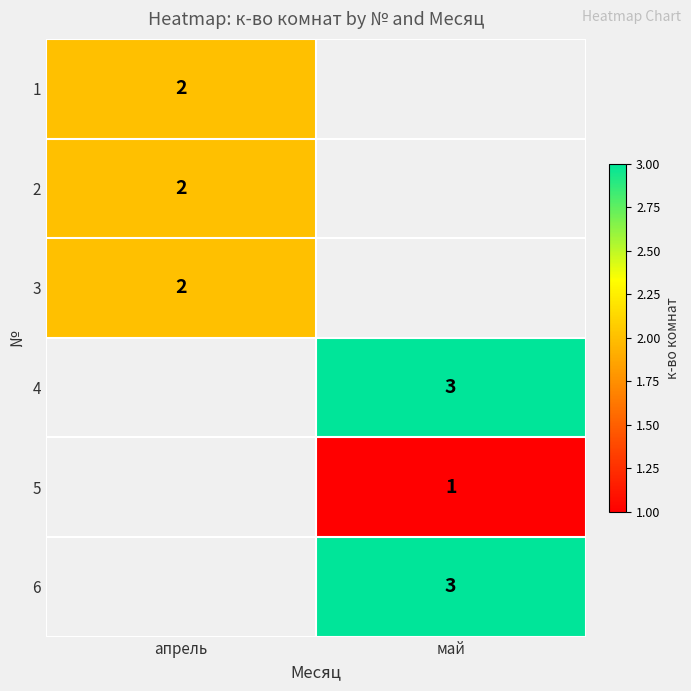

Is the value of 6 at май greater than the value of 3 at апрель?

Yes